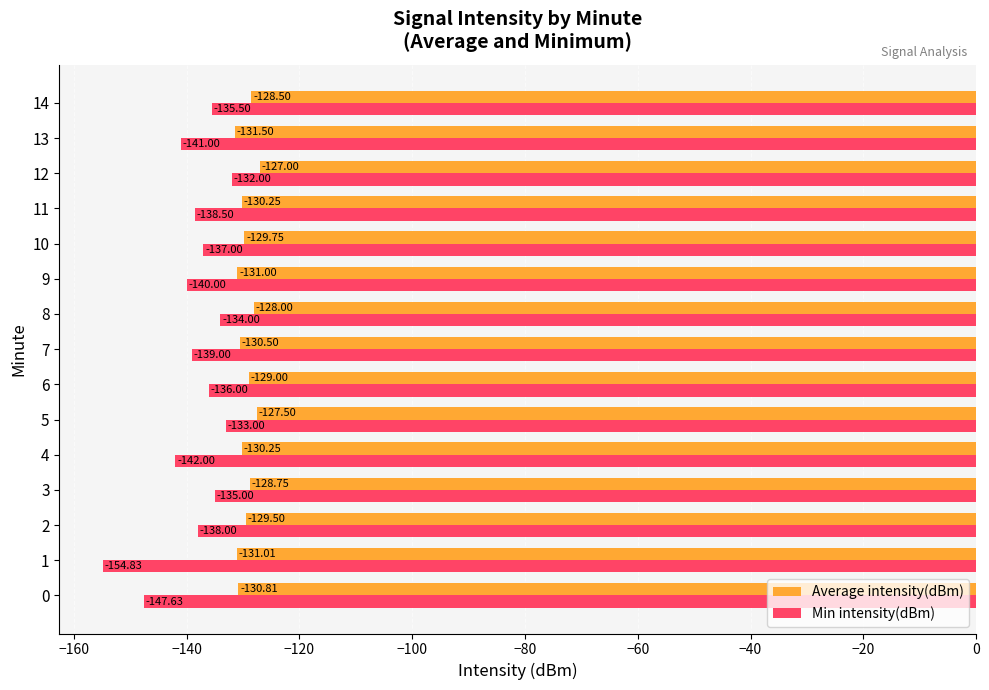

Rank the categories by Min intensity(dBm) value from highest to lowest.

12, 5, 8, 3, 14, 6, 10, 2, 11, 7, 9, 13, 4, 0, 1